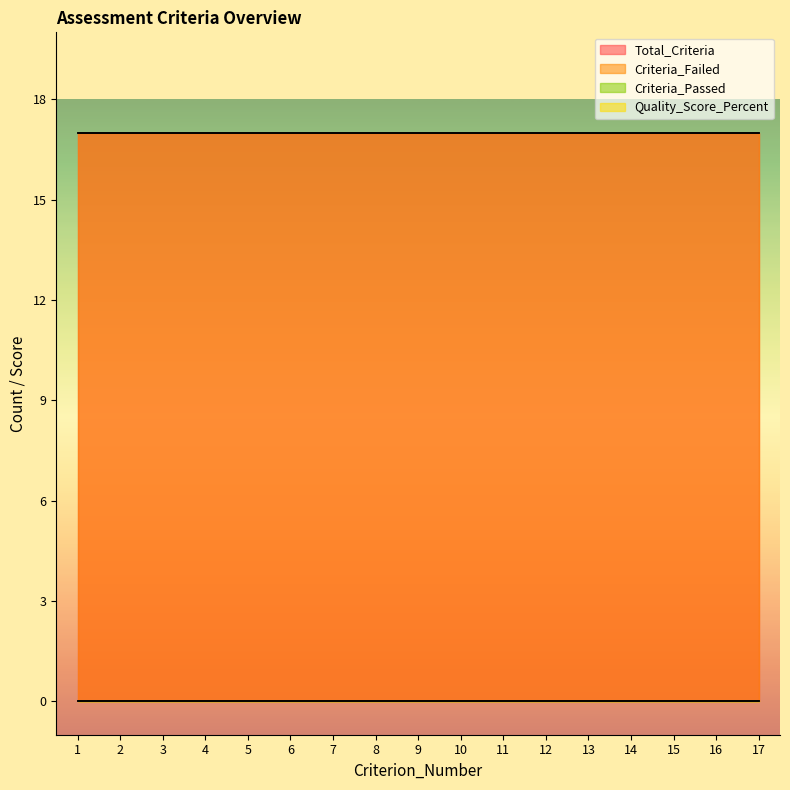

True or false: Total_Criteria and Quality_Score_Percent cross at least once.

False